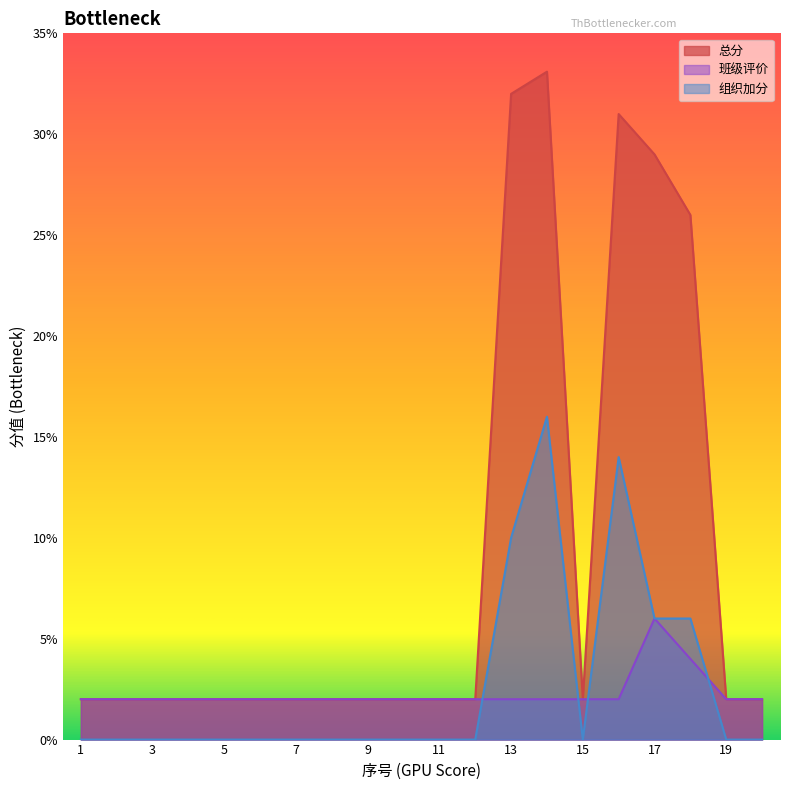

What is the value of the 组织加分 point at the 18th from the left?

6.0